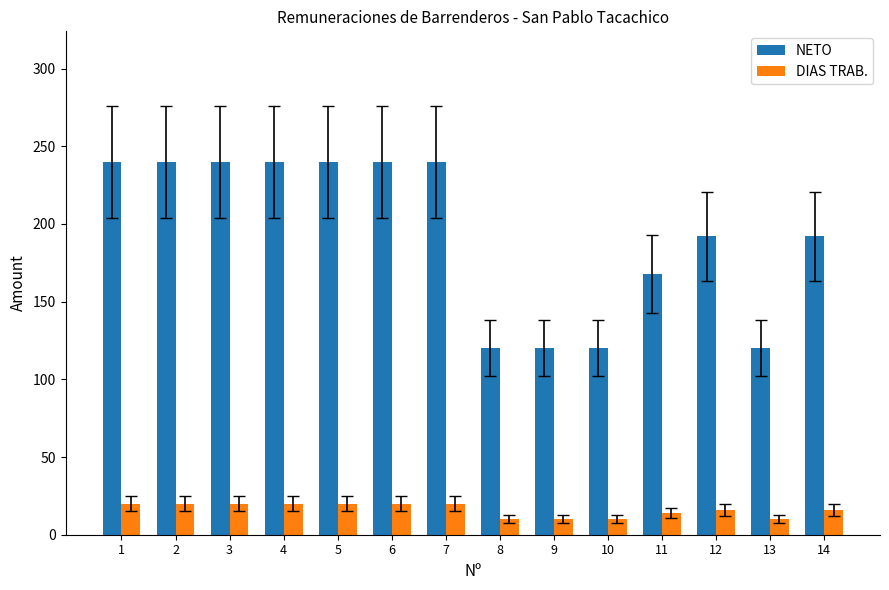

The value of DIAS TRAB. at 5 is 36. True or false?

False